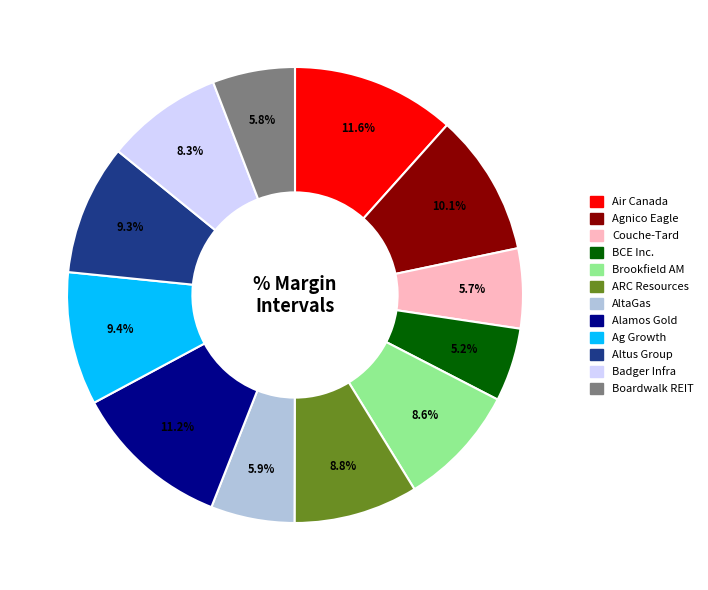

Count the number of slices in the pie.

12